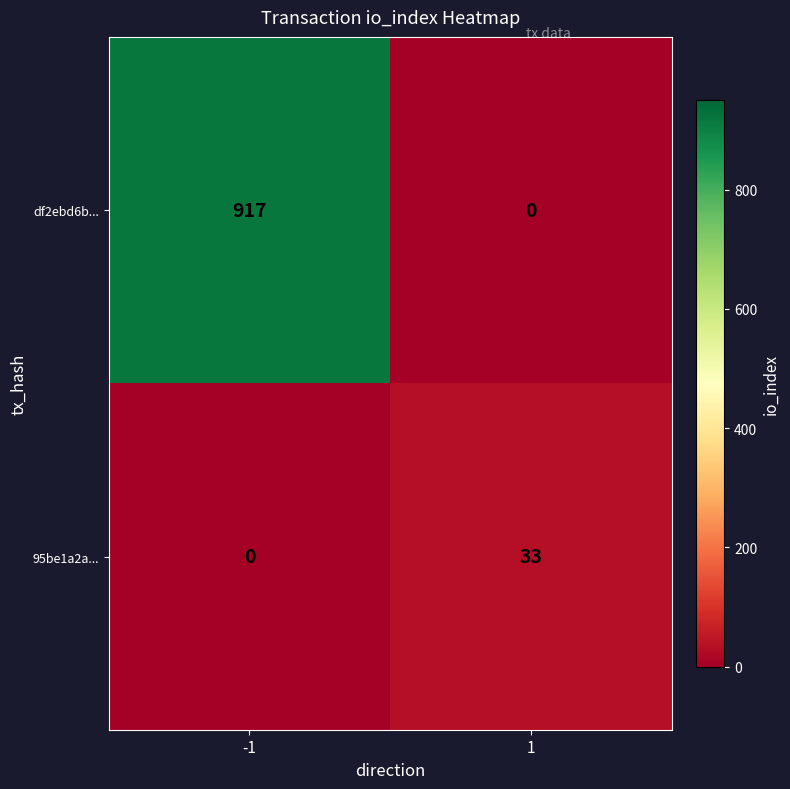

What is the total value across all series at -1?

917